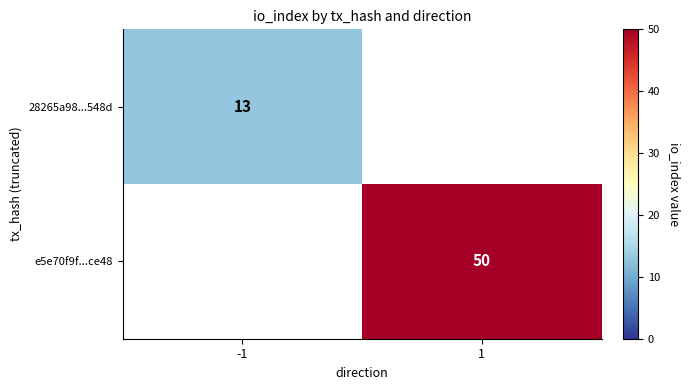

True or false: 28265a98...548d has a value of 13 at -1.

True